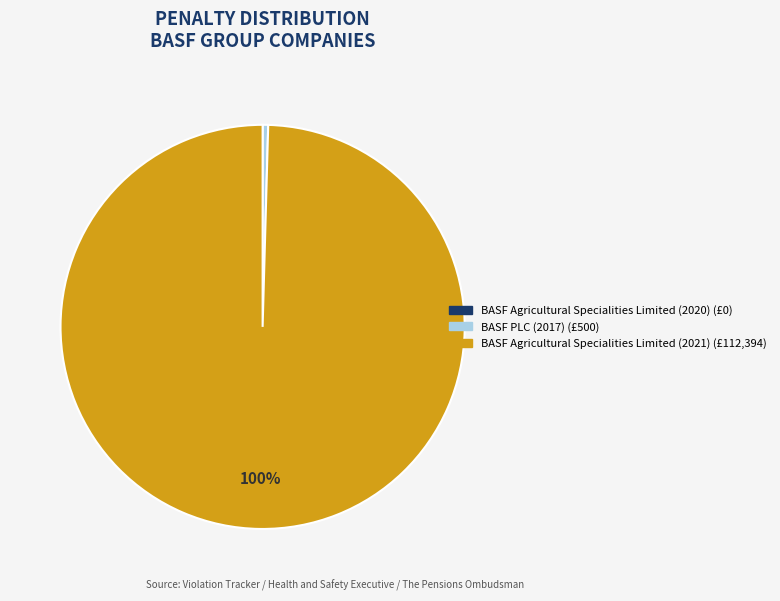

Is there any slice that represents more than half of the pie?

Yes